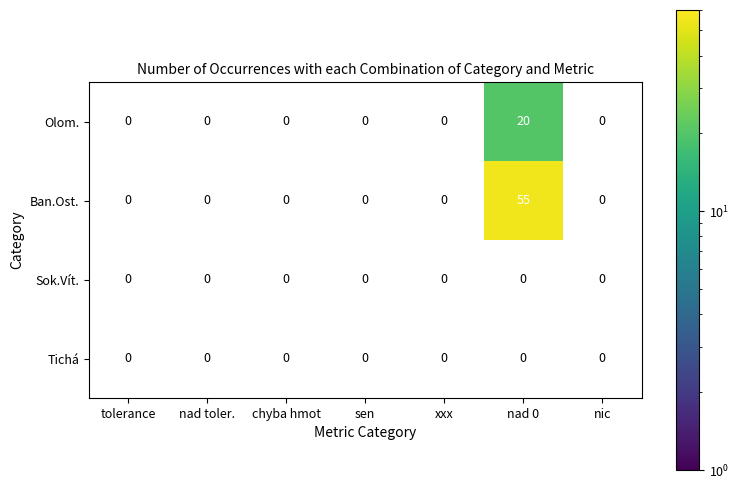

At which category is the sum across all series the highest?

nad 0